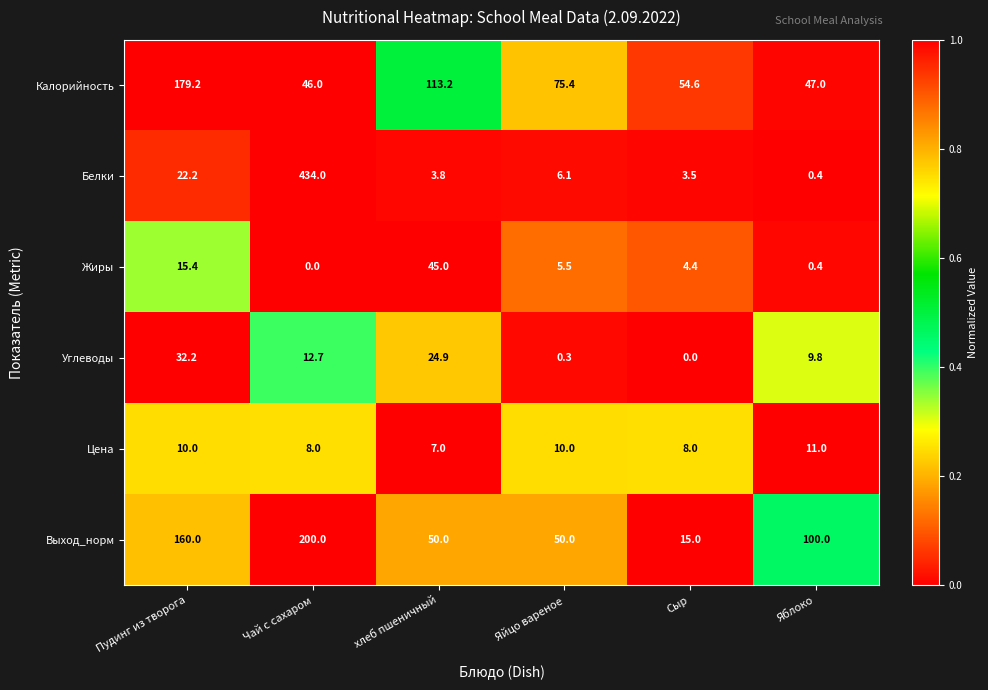

What is the difference between the maximum and minimum values in the Жиры series?

45.0